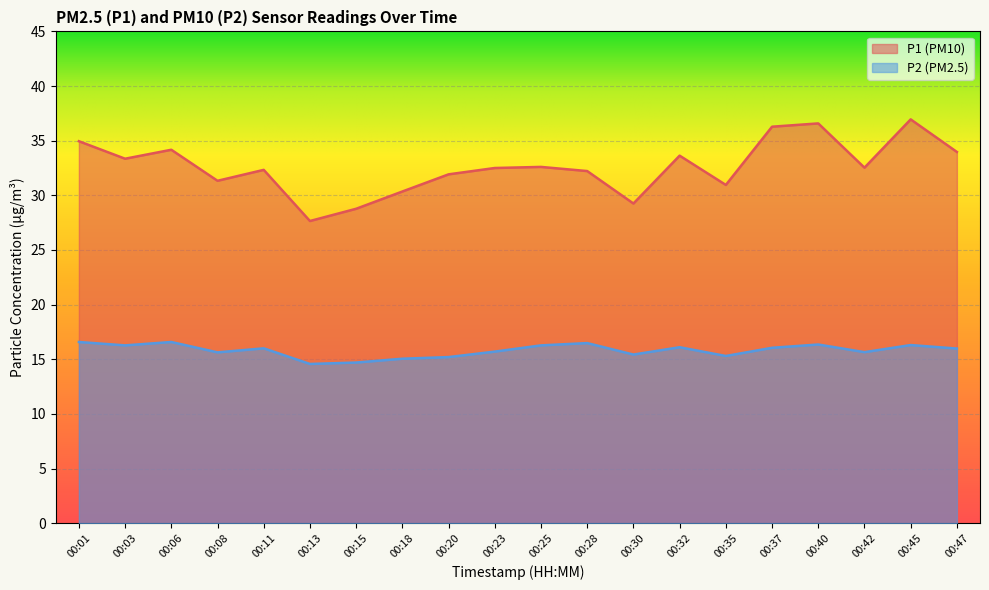

What is the minimum value for P2?

14.6